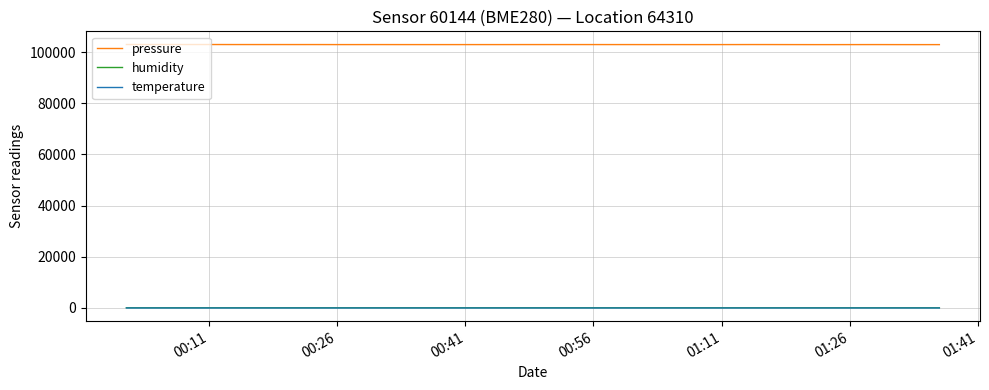

What is the average value of the humidity series?

92.5